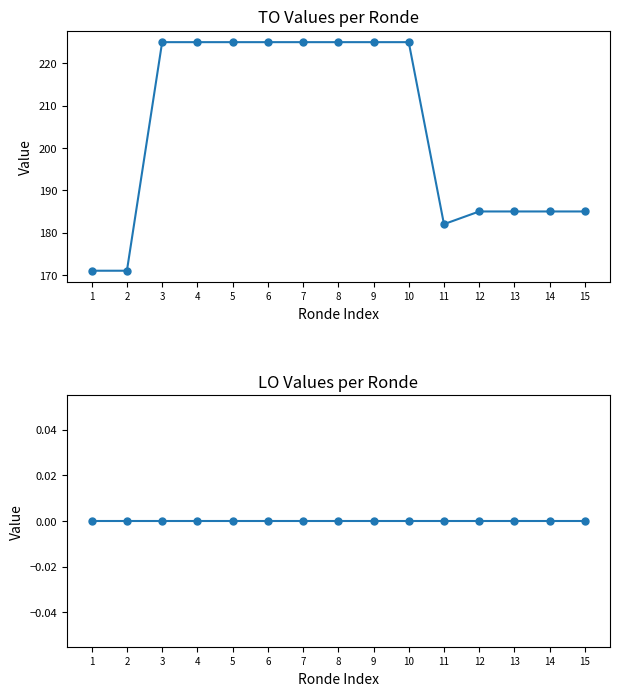

Which label corresponds to the largest value in the chart?

3